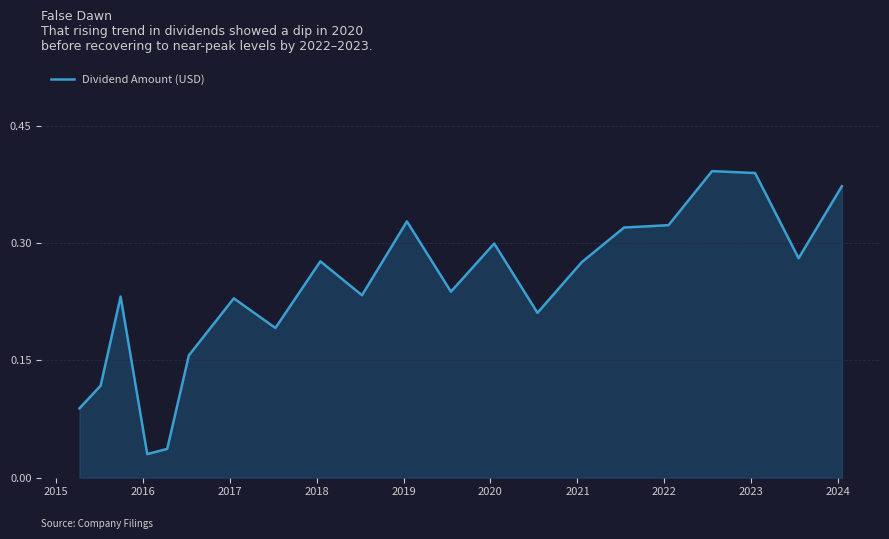

How many lines are shown in the chart?

1